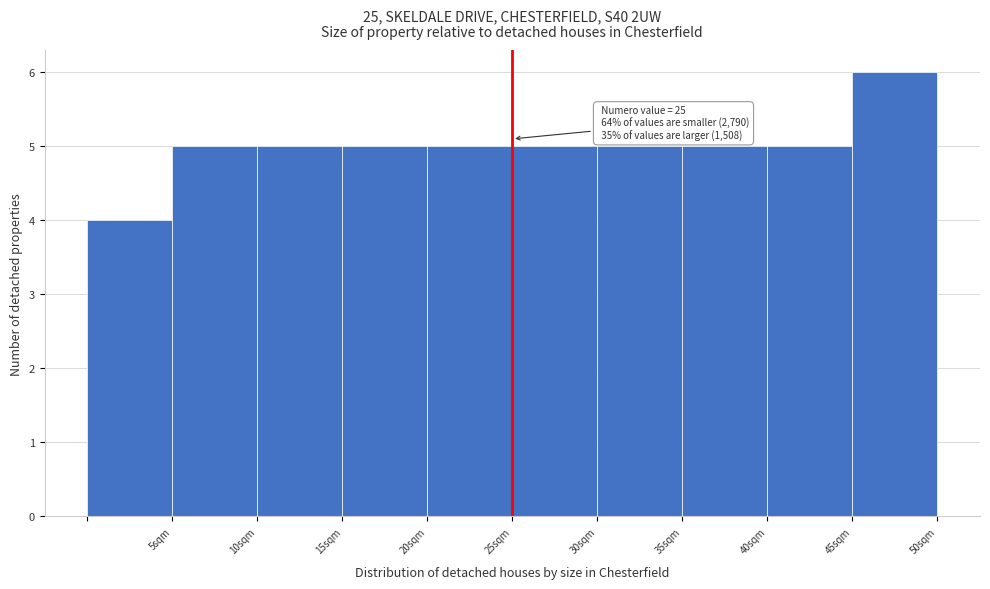

Which range on the x-axis has the tallest bar?

45 to 50